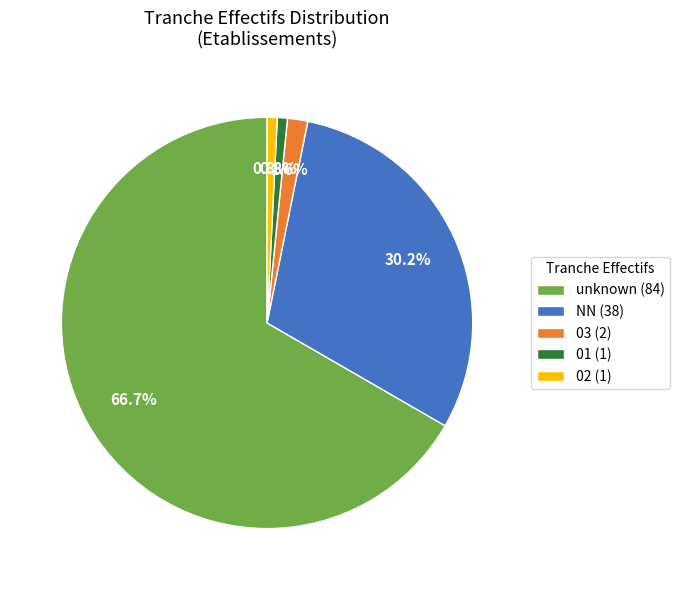

Between NN (38) and 01 (1), which is larger?

NN (38)